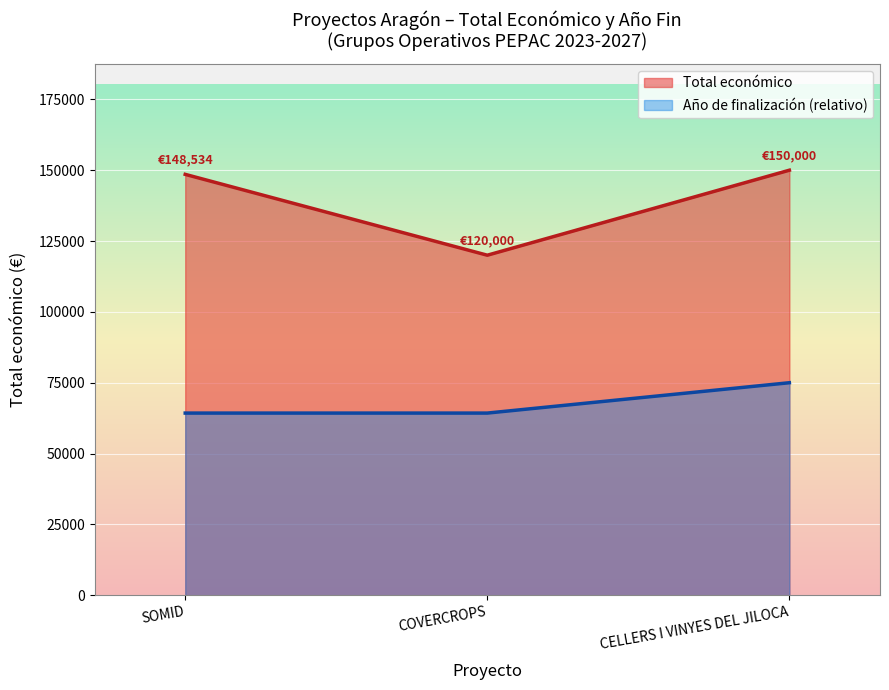

Which series has the widest spread of values?

Total económico